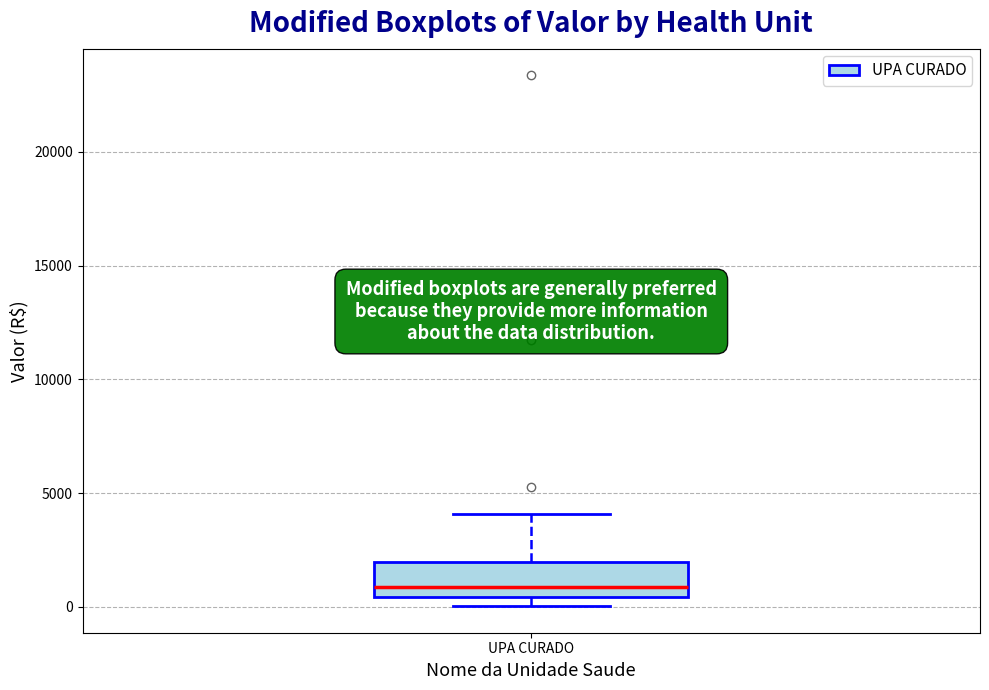

Transcribe this box plot: give where the median line is, the range the box spans, and where the two whiskers end, as read against the y-axis. The values are not printed on the chart, so give them approximately, as read against the axis.

median 1000, box 500 to 2000, whiskers 0 to 4000